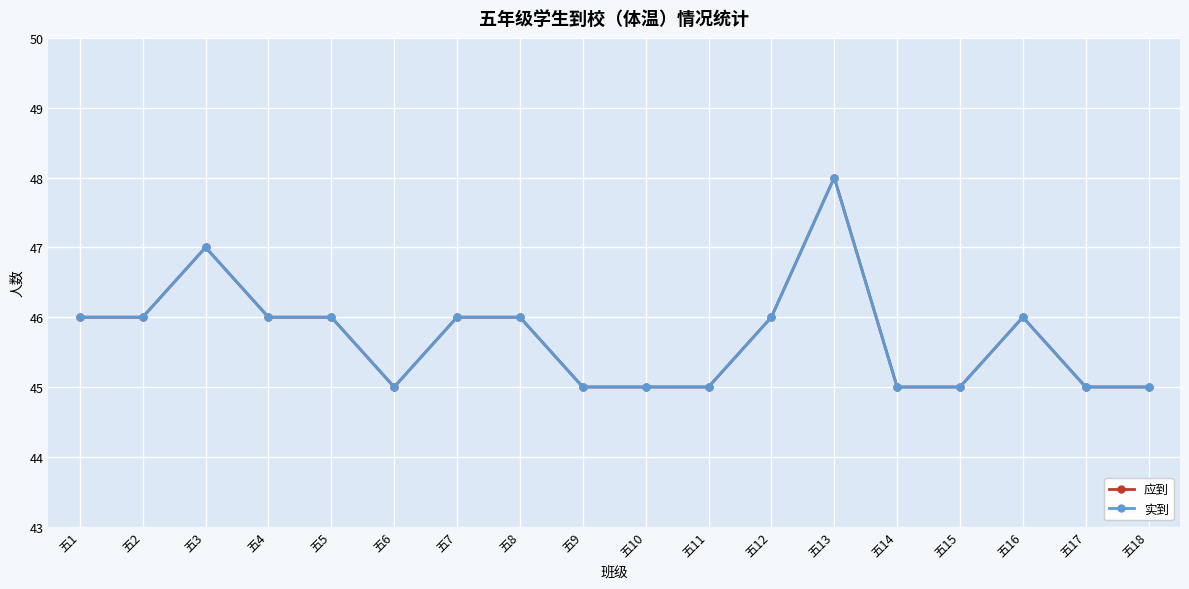

Count the 应到 values in the range 45 to 46.

16